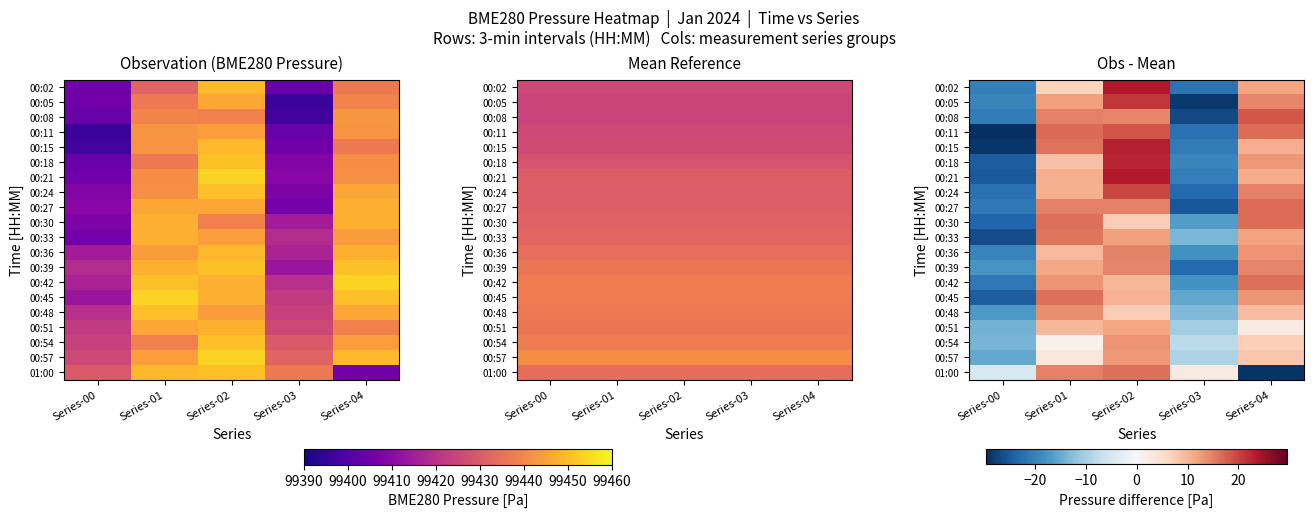

How many data points in 00:15 are less than 10?

2